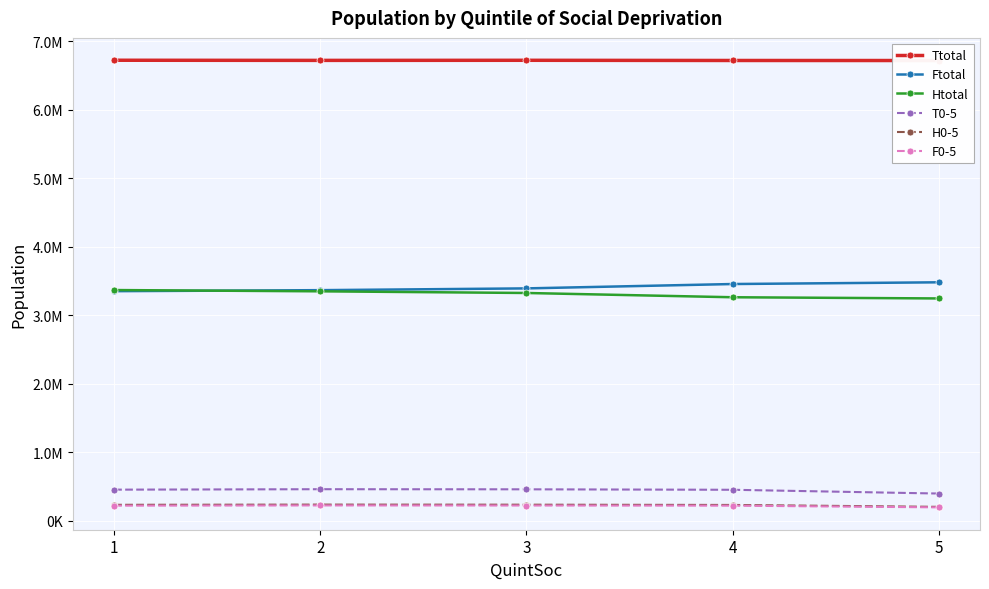

What are all the series names shown in the legend?

Ttotal, Ftotal, Htotal, T0-5, H0-5, F0-5